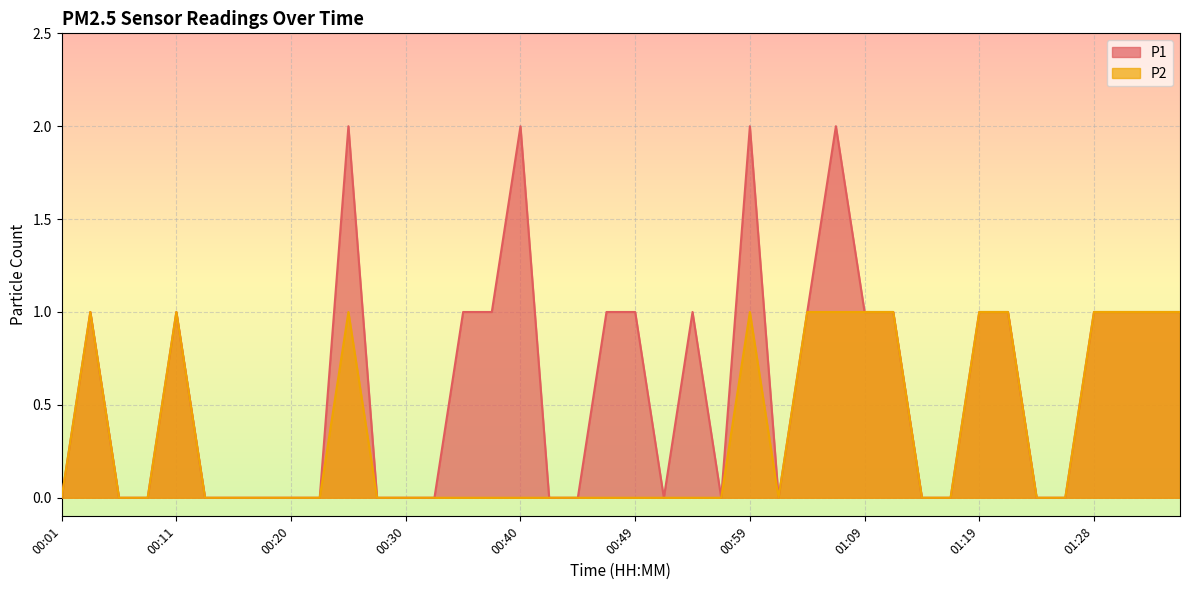

How many values in the P2 series exceed 0?

14